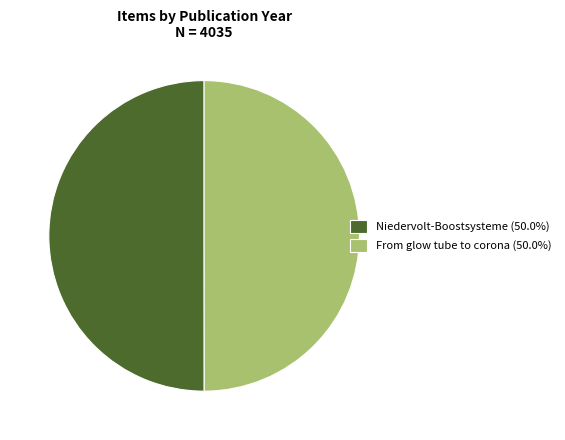

Combined, do From glow tube to corona (50.0%) and Niedervolt-Boostsysteme (50.0%) account for over 50%?

Yes